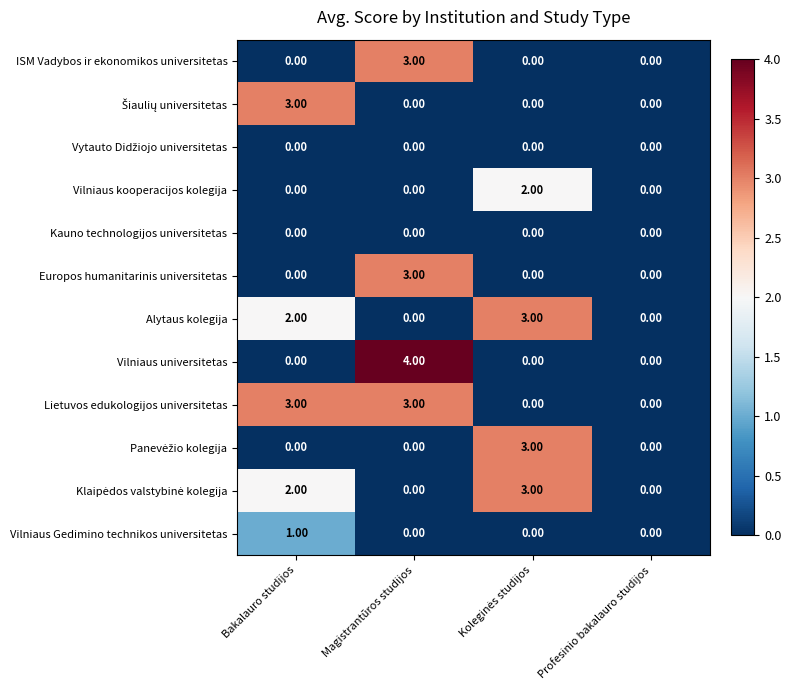

What is the difference between the highest and lowest values at Magistrantūros studijos?

4